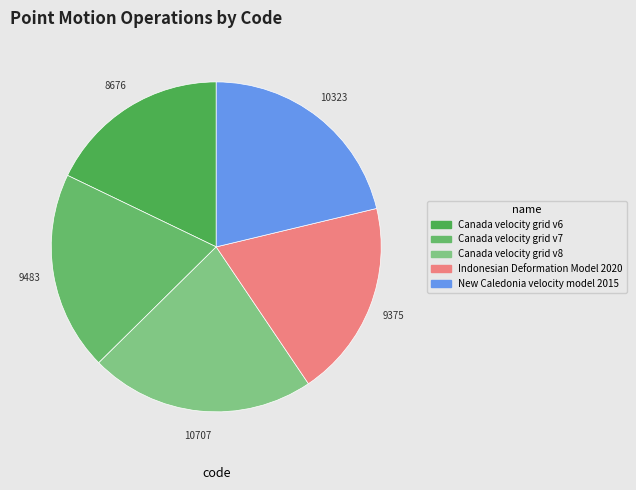

Which slice is the largest?

Canada velocity grid v8